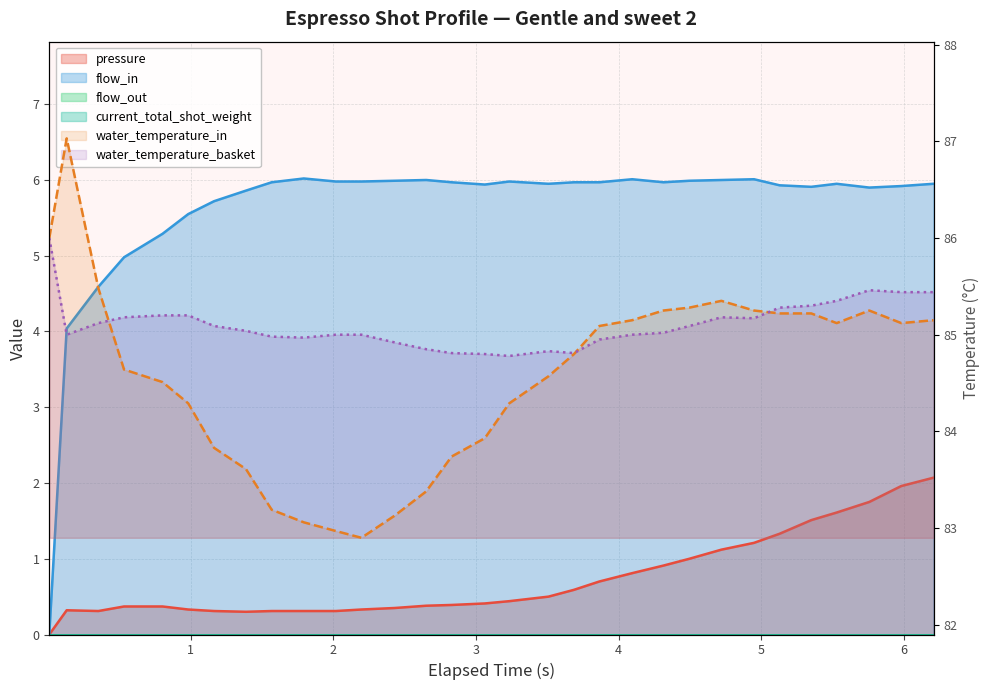

True or false: water_temperature_basket and pressure cross at least once.

False